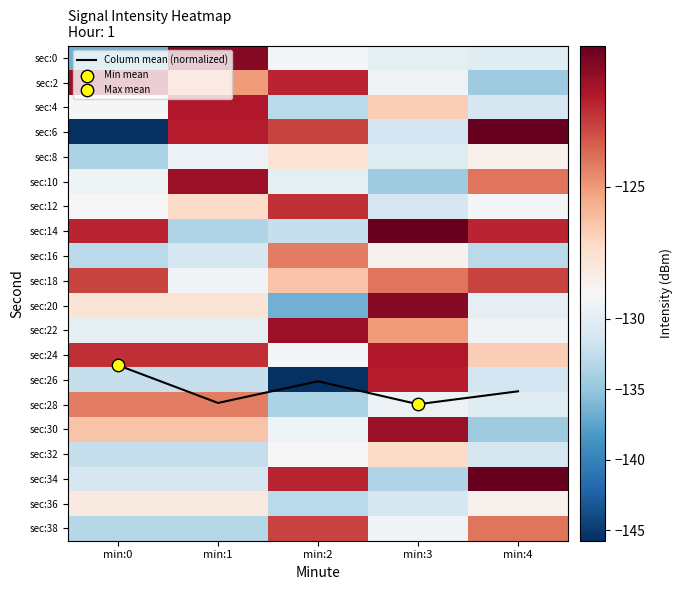

Which series has the largest total across all categories?

Column mean (normalized)